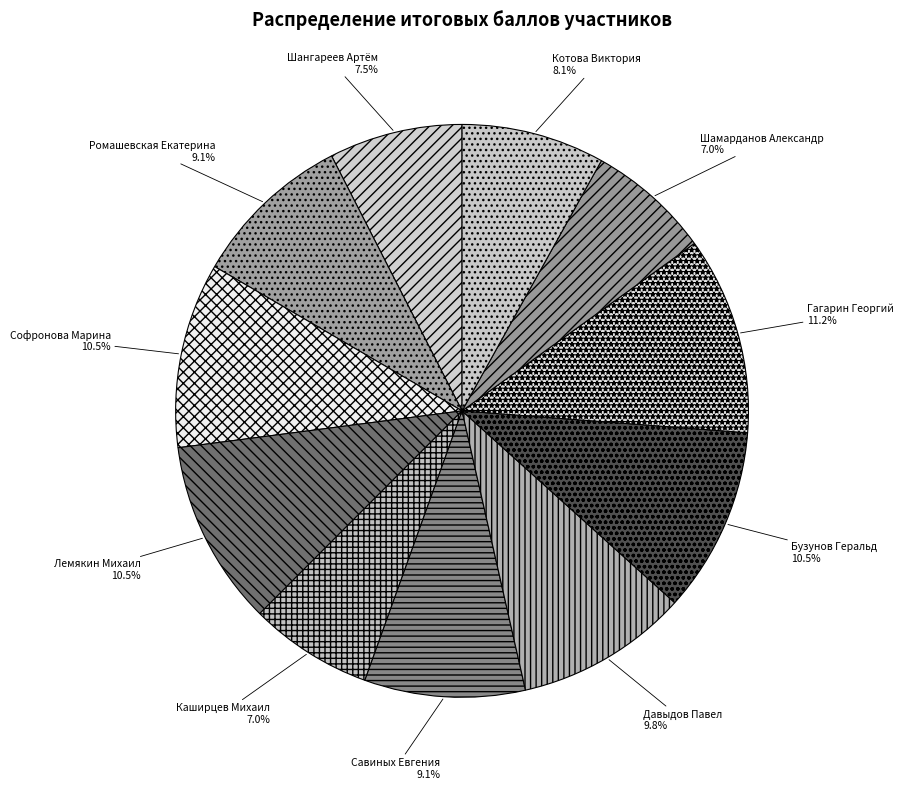

To the nearest percent, what is the difference between the largest and smallest slice percentages?

4%